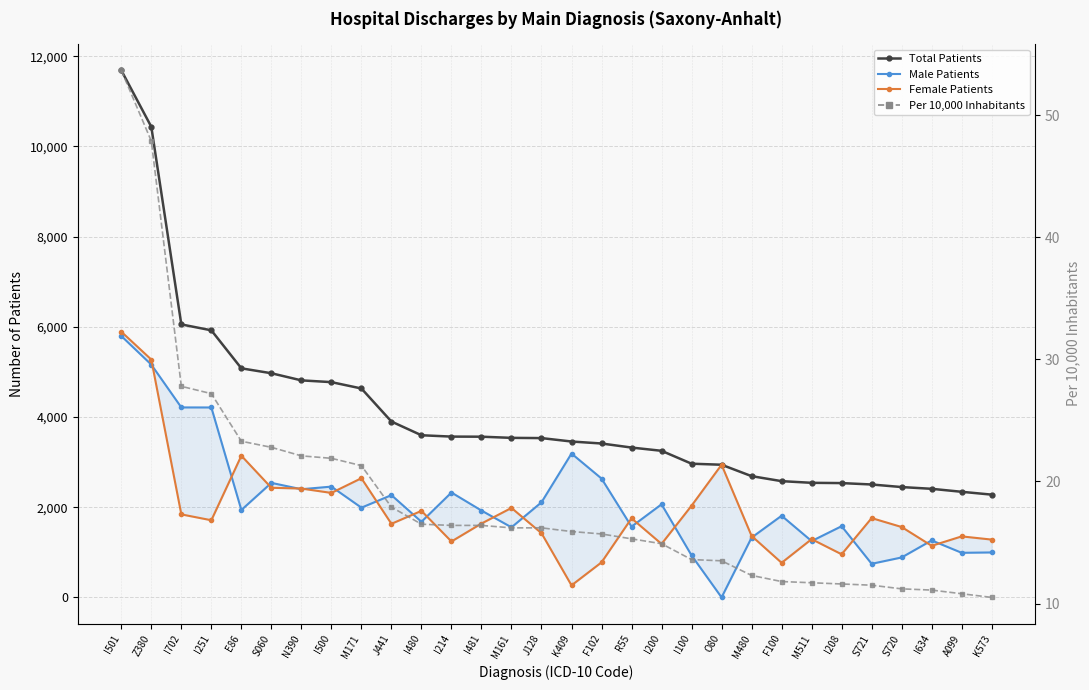

What is the label of the 10th point from the left?

J441